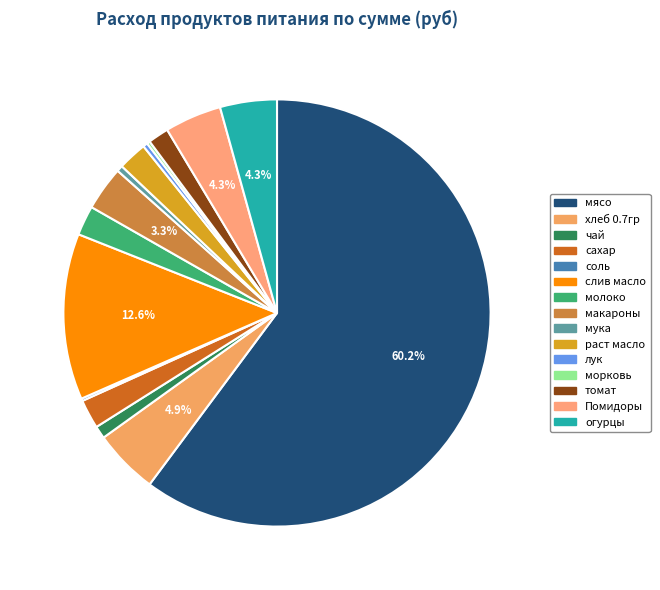

What is the total percentage of морковь and лук?

0.6%